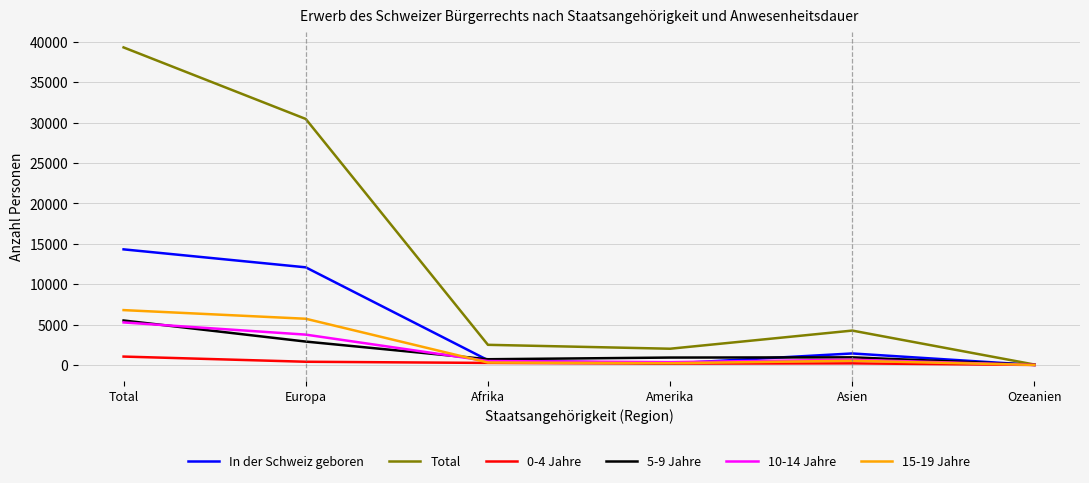

Where does the Total series first go above 4261?

Total